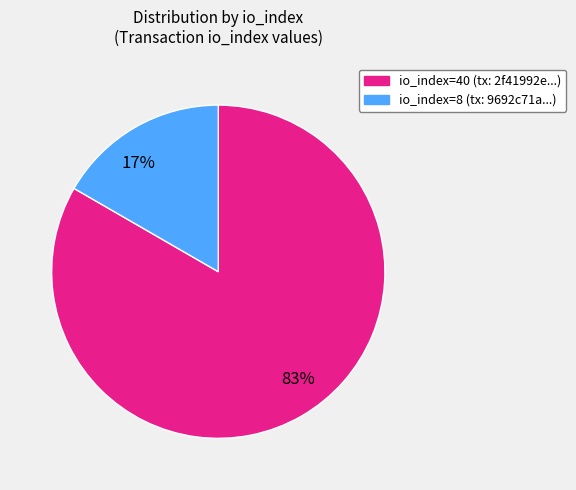

What is the majority slice?

83%